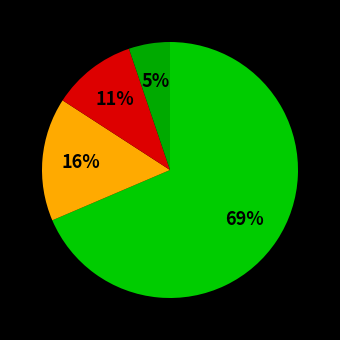

How many slices are in this pie chart?

4